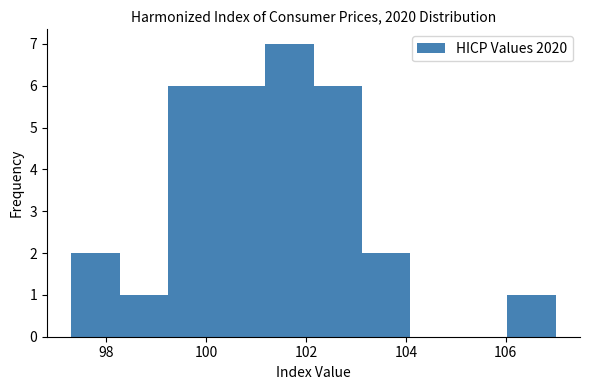

How tall is the bar that spans 97.4 to 98.2 on the x-axis? Neither the bar edges nor the heights are printed on the chart, so give them approximately, as read against the axes.

2